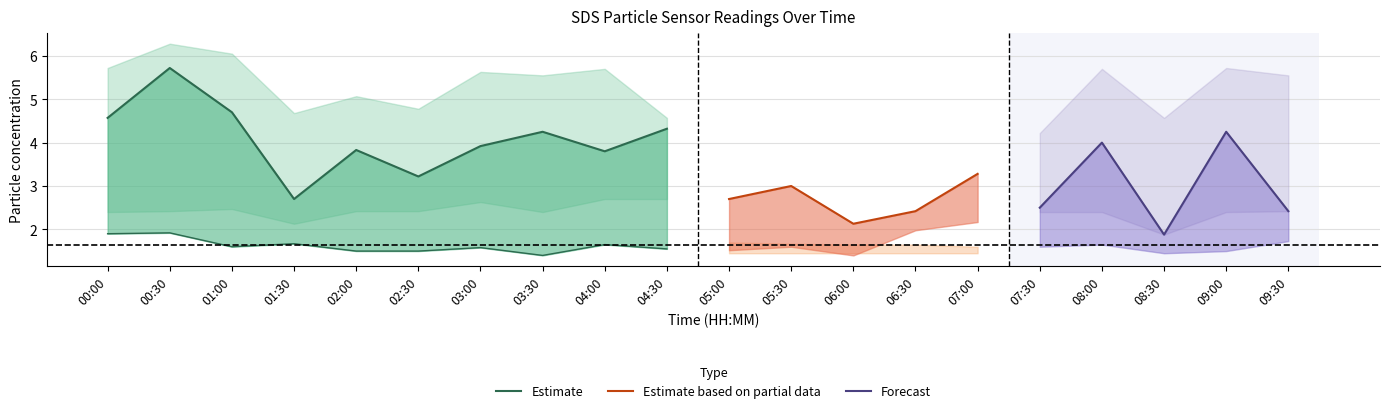

How many categories are shown in the chart?

20